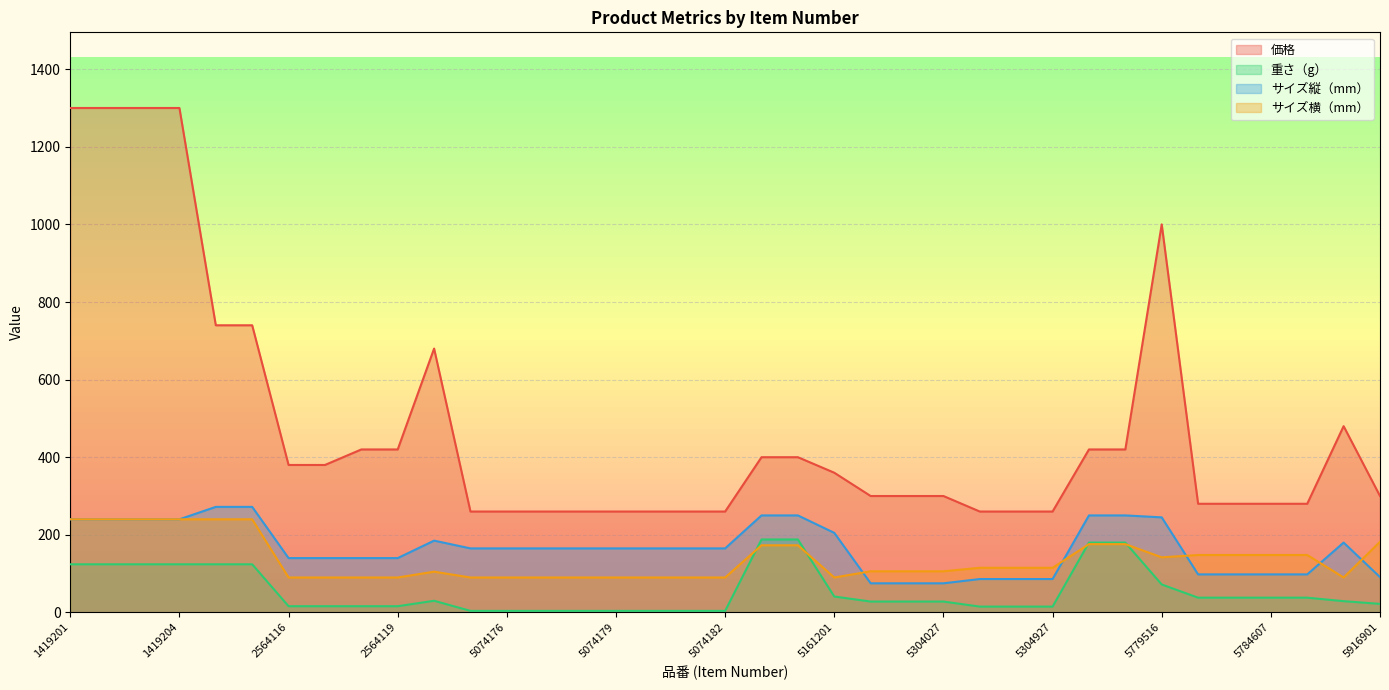

Rank the categories by 重さ（g） value from lowest to highest.

5074175, 5074176, 5074177, 5074178, 5074179, 5074180, 5074181, 5074182, 5304925, 5304926, 5304927, 2564116, 2564117, 2564118, 2564119, 5916901, 5304025, 5304026, 5304027, 5859531, 5029511, 5784605, 5784606, 5784607, 5784608, 5161201, 5779516, 1419201, 1419202, 1419203, 1419204, 2199209, 2199210, 5600307, 5600309, 5090303, 5090304